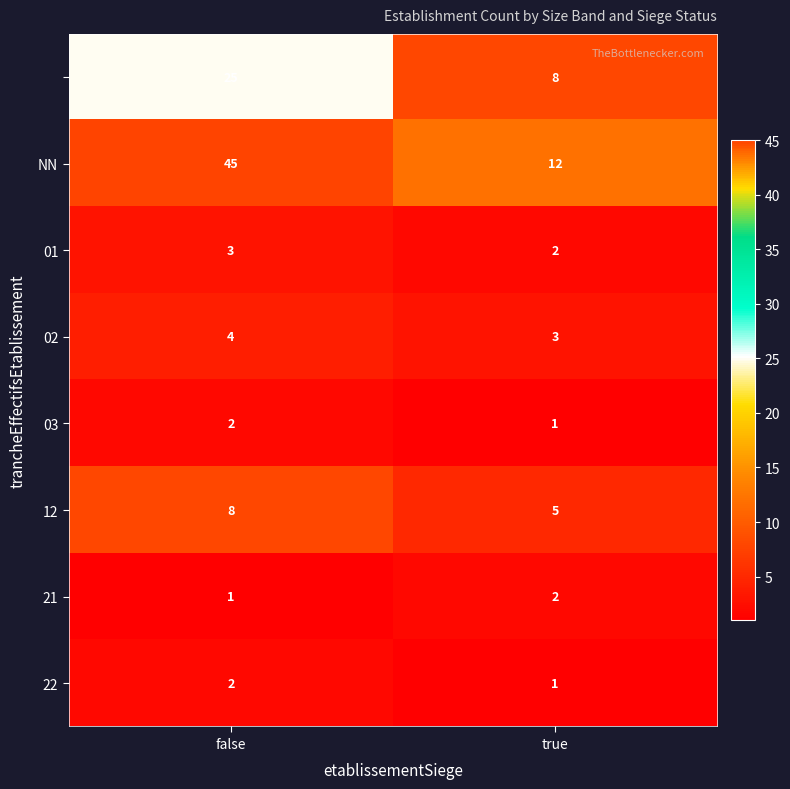

What is the total value across all series at false?

90